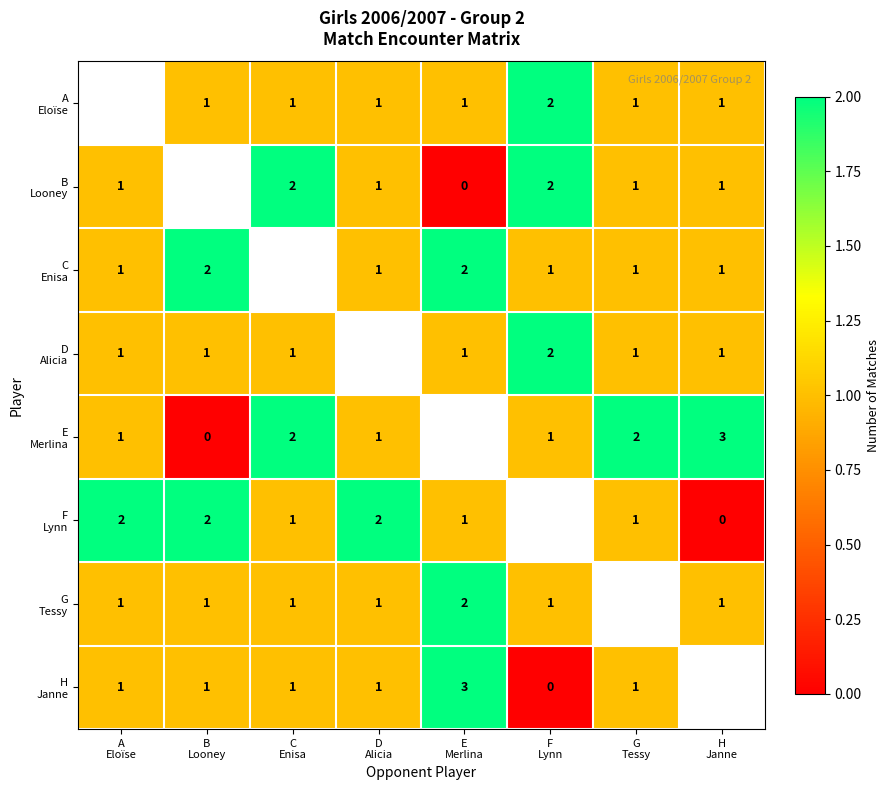

At which label is C Enisa closest to 1?

A Eloïse